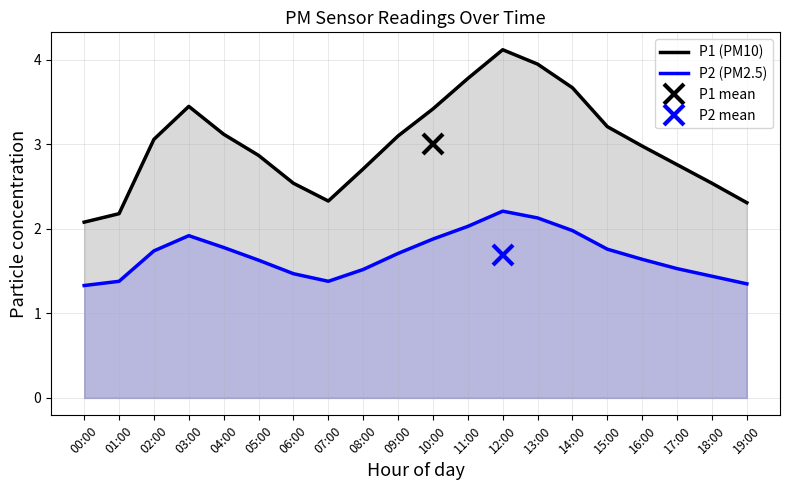

At which category is the sum across all series the highest?

12:00